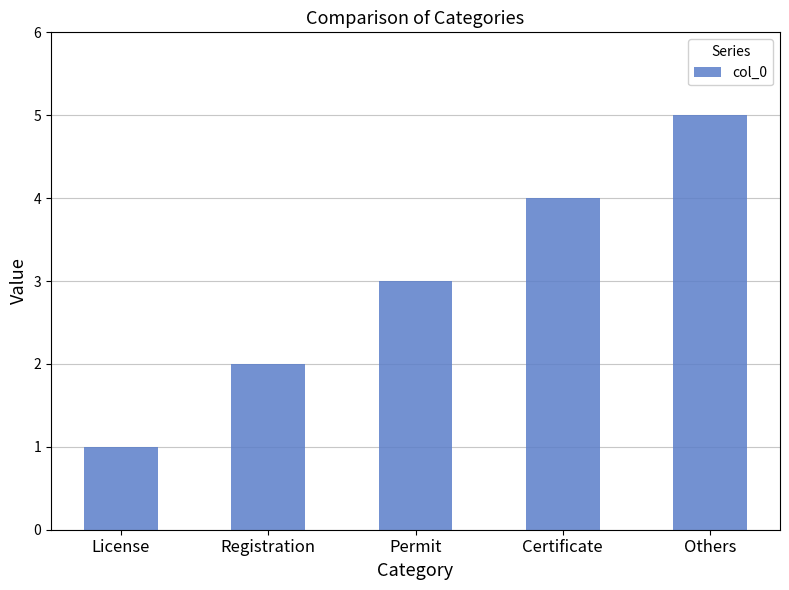

Does the chart contain any negative values?

No